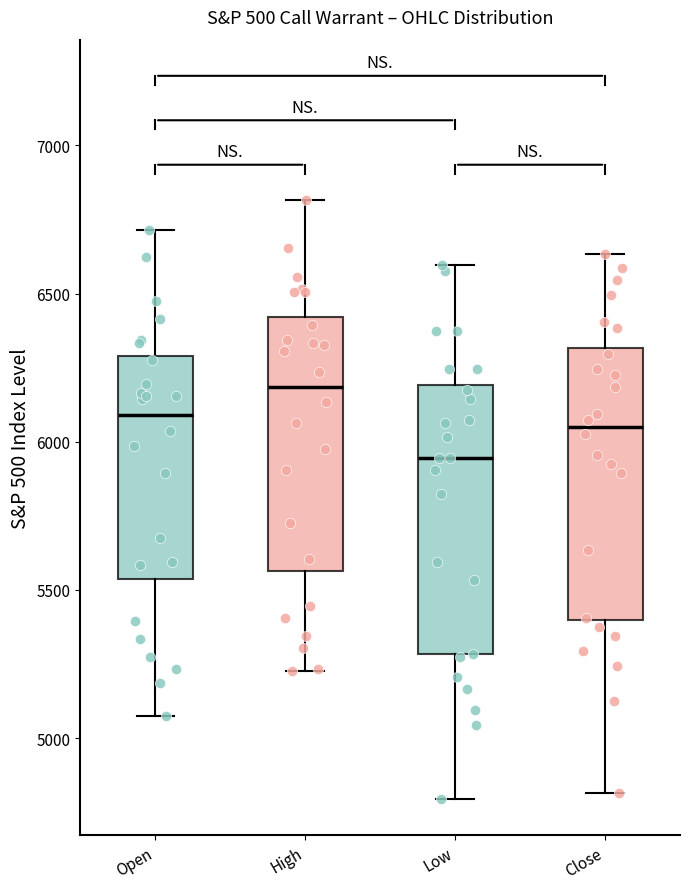

Where is the lower edge of the box for High on the y-axis? The values are not printed on the chart, so give them approximately, as read against the axis.

5550